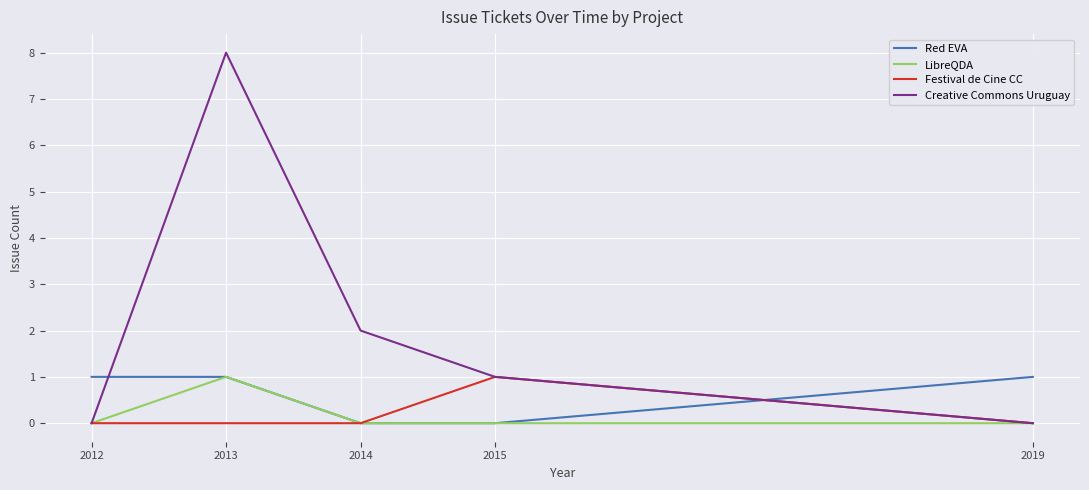

Which series has the widest spread of values?

Creative Commons Uruguay